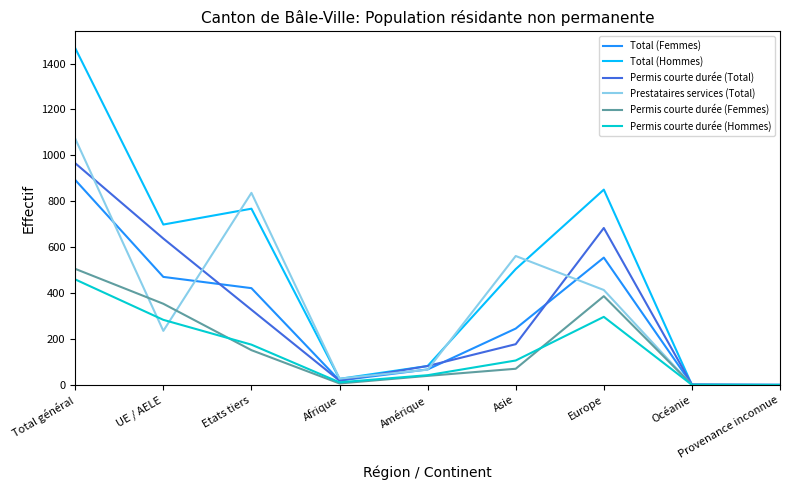

At which category is the sum across all series the highest?

Total général